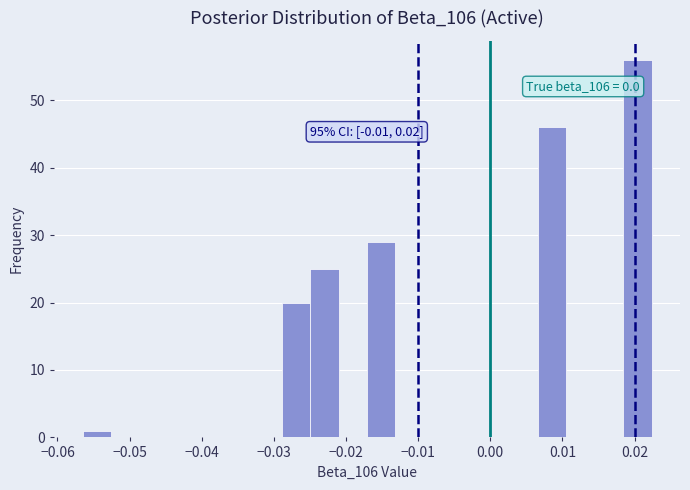

Around what value on the x-axis is the tallest bar? Give the approximate position of its centre, as read against the axis.

0.020